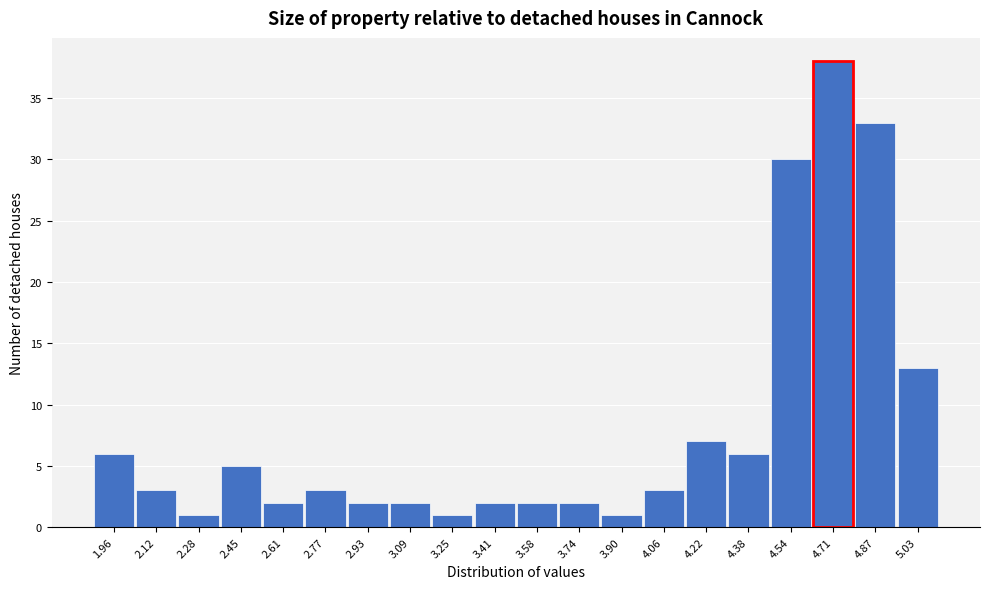

Reading left to right, list every bar in this chart as the range it spans on the x-axis followed by its height. Neither the bar edges nor the heights are printed on the chart, so give them approximately, as read against the axes.

1.88 to 2.04: 6
2.04 to 2.20: 3
2.20 to 2.36: 1
2.36 to 2.52: 5
2.52 to 2.68: 2
2.68 to 2.84: 3
2.84 to 3.02: 2
3.02 to 3.18: 2
3.18 to 3.34: 1
3.34 to 3.50: 2
3.50 to 3.66: 2
3.66 to 3.82: 2
3.82 to 3.98: 1
3.98 to 4.14: 3
4.14 to 4.30: 7
4.30 to 4.46: 6
4.46 to 4.62: 30
4.62 to 4.78: 38
4.78 to 4.94: 33
4.94 to 5.12: 13